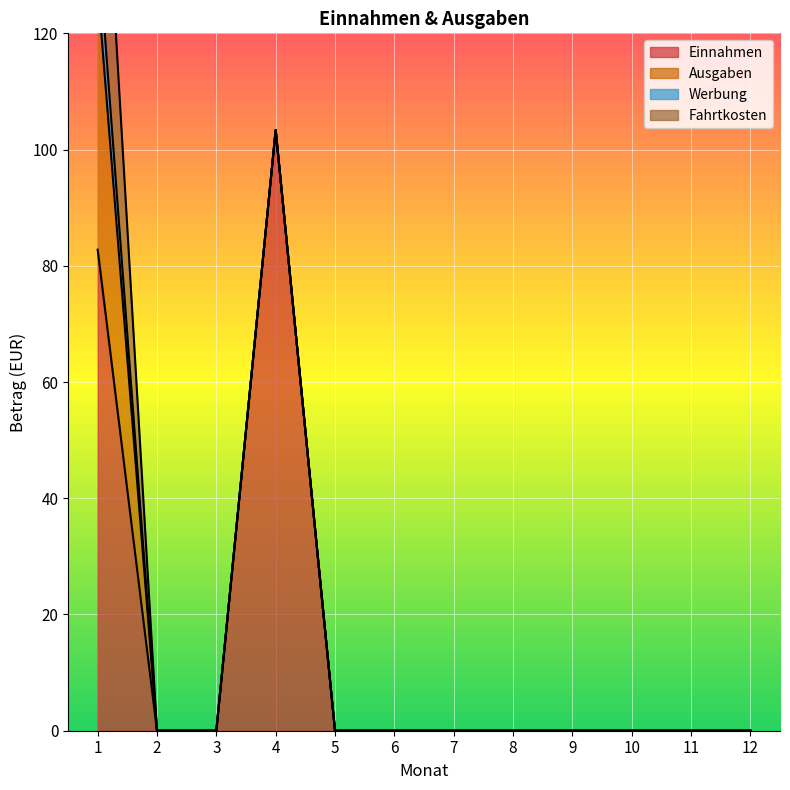

Which series has the largest total across all categories?

Einnahmen